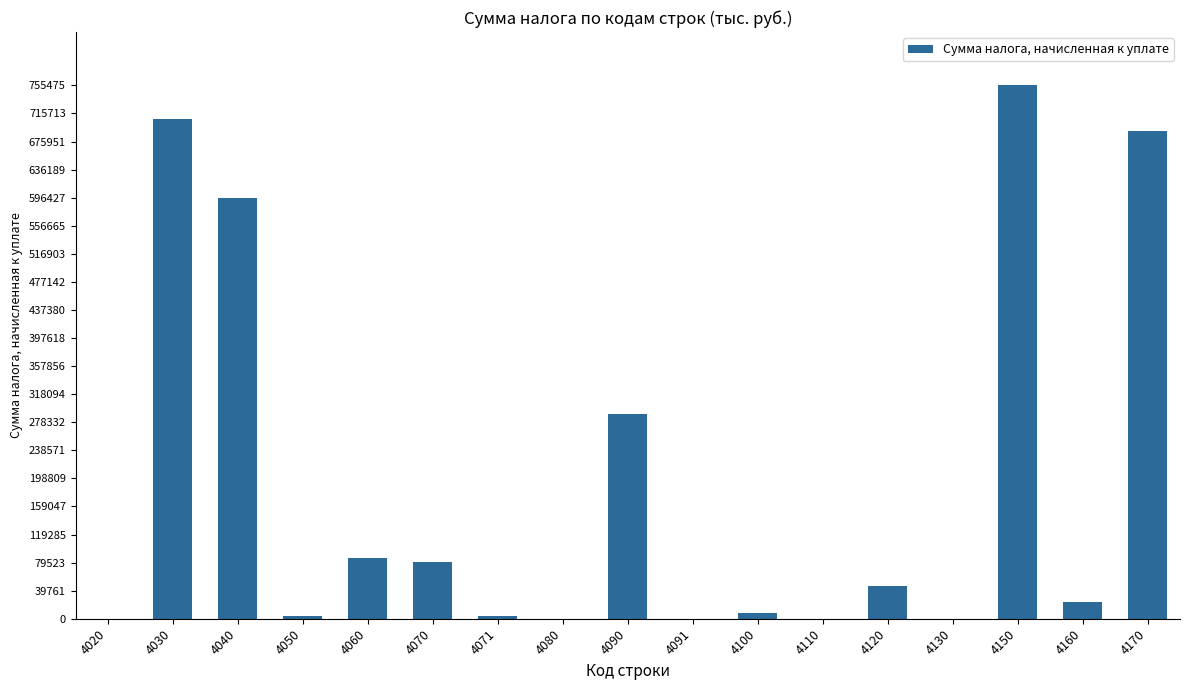

How many series are shown in this chart?

1